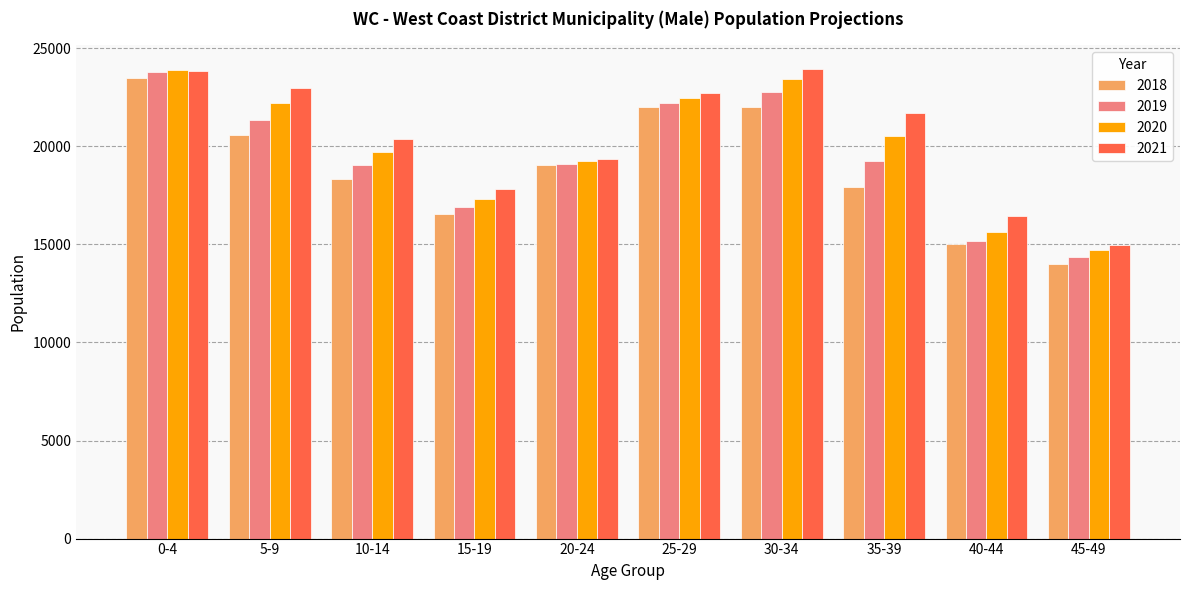

True or false: 2020 has a value of 19271.5 at 20-24.

True